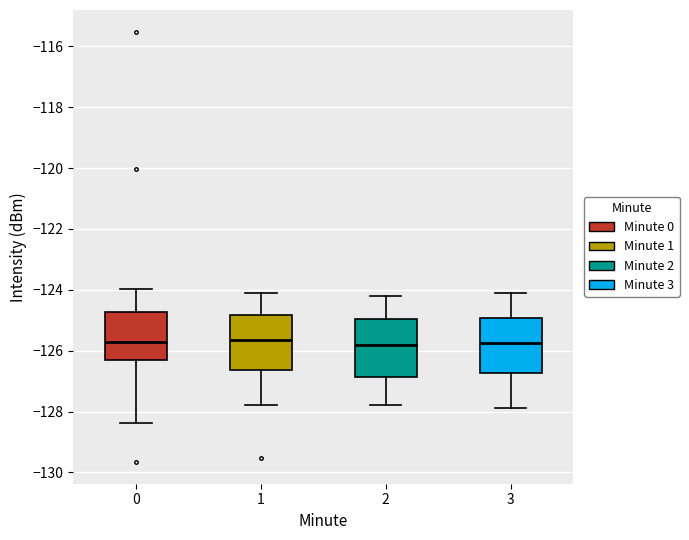

Reading left to right, read every box against the y-axis: the position of its median line, the range the box covers, and the ends of its whiskers. The values are not printed on the chart, so give them approximately, as read against the axis.

0: median -125.8, box -126.2 to -124.8, whiskers -128.4 to -124.0
1: median -125.6, box -126.6 to -124.8, whiskers -127.8 to -124.0
2: median -125.8, box -126.8 to -125.0, whiskers -127.8 to -124.2
3: median -125.8, box -126.8 to -125.0, whiskers -127.8 to -124.0